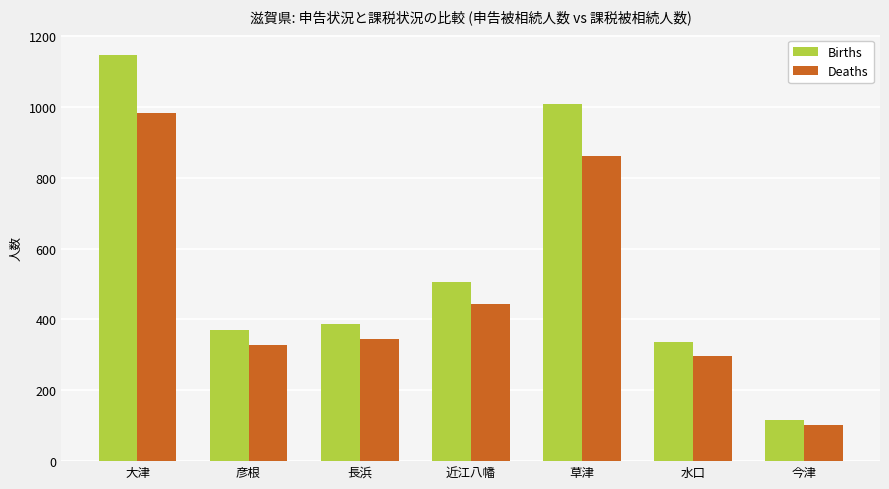

What is the spread (max minus min) of values at 今津?

13